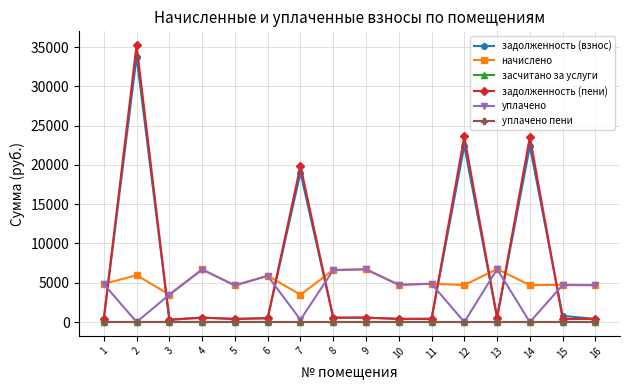

Which series has the largest range (max minus min)?

задолженность (пени)